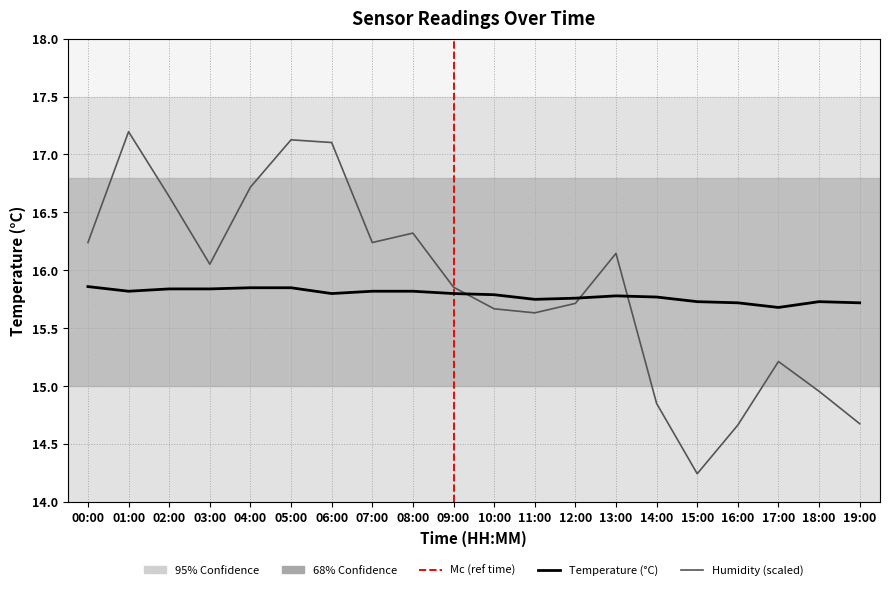

What is the sum of all Temperature (°C) values?

315.7